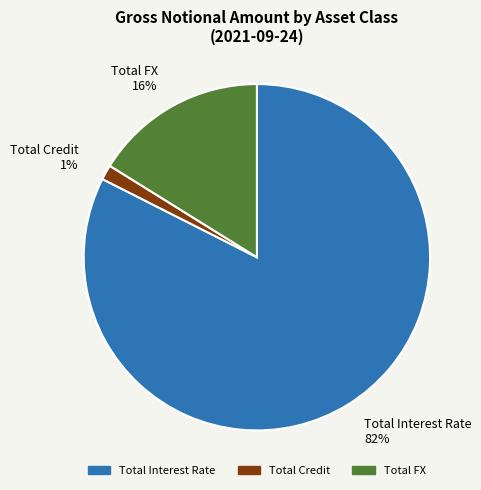

To the nearest percent, what portion does Total FX represent?

16%